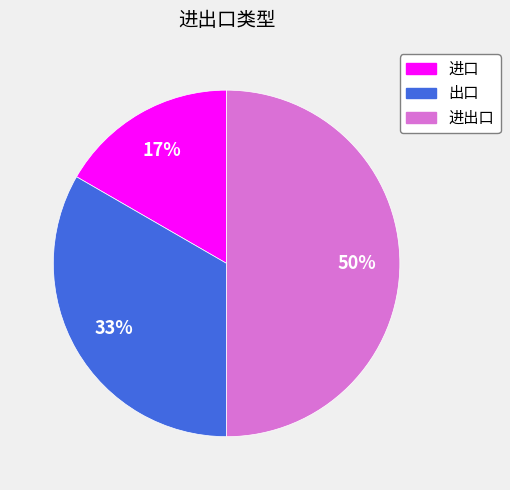

Combined, do 进出口 and 出口 account for over 50%?

Yes